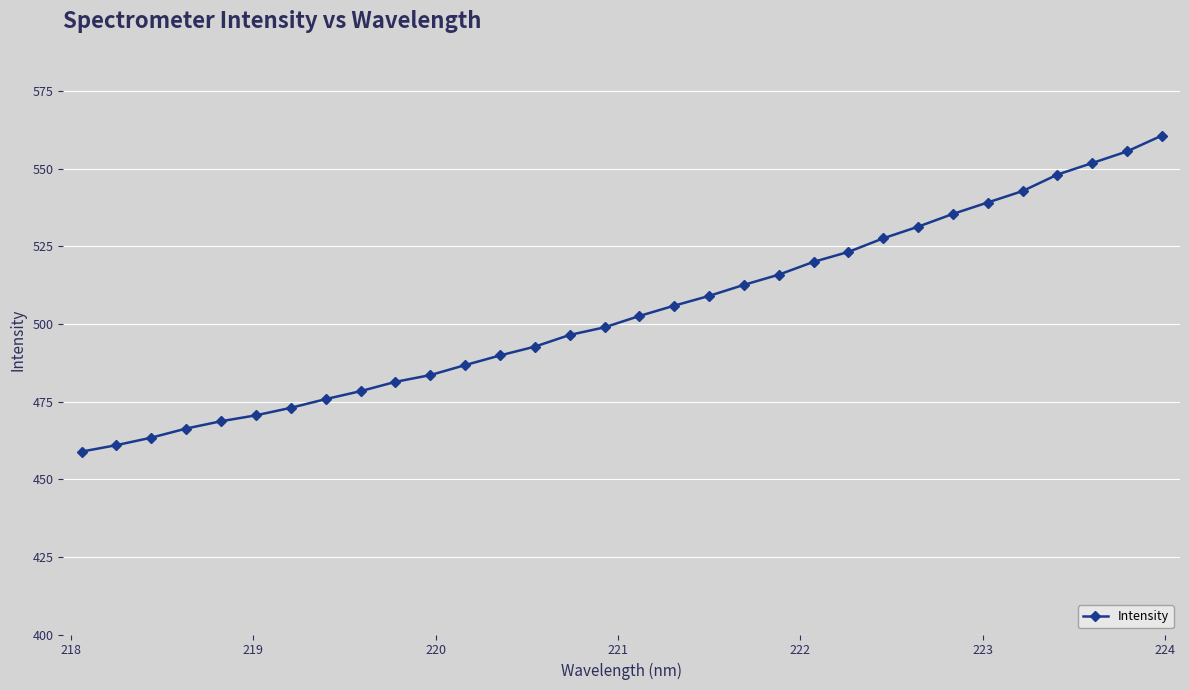

What is the value of the 4th point from the left?

466.3